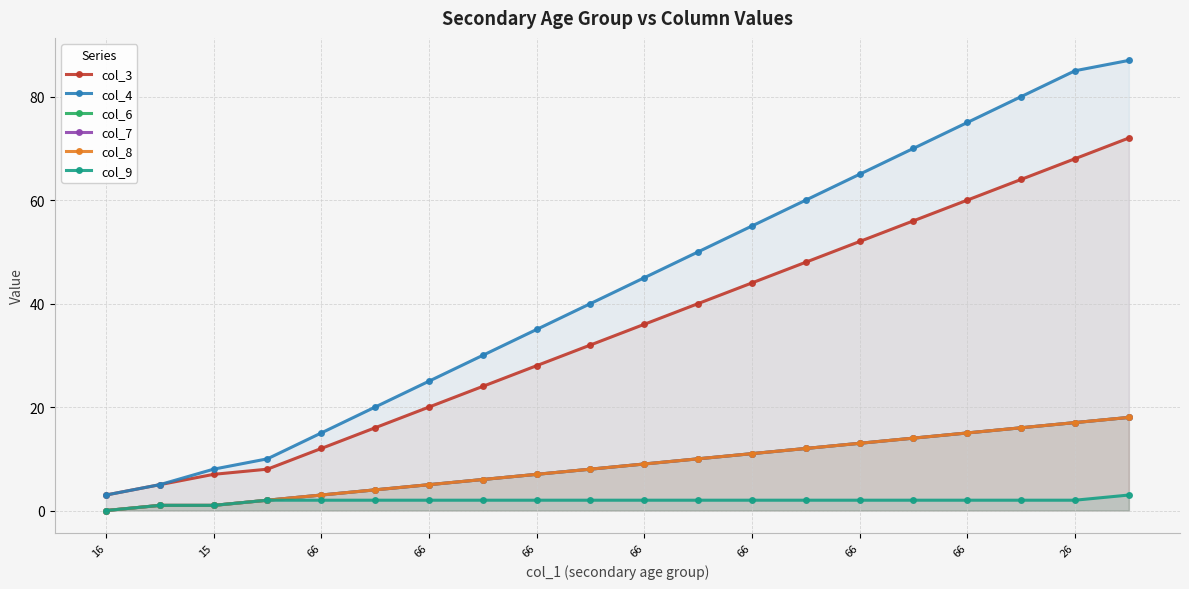

What is the difference between the maximum and minimum values in the col_7 series?

18